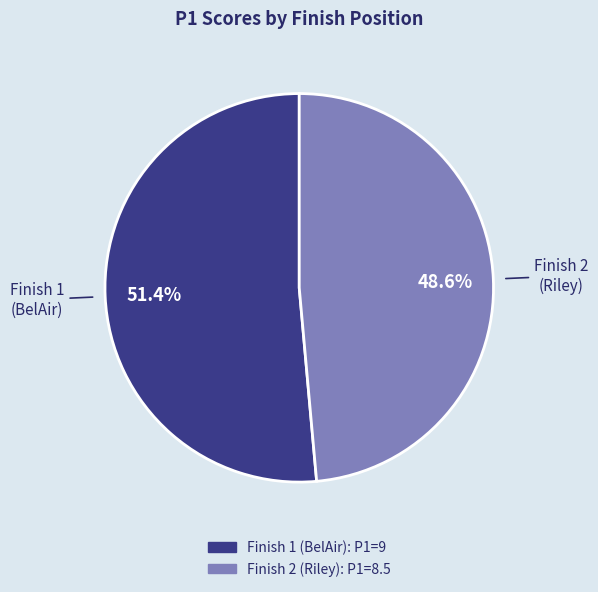

Is there any slice that represents more than half of the pie?

Yes